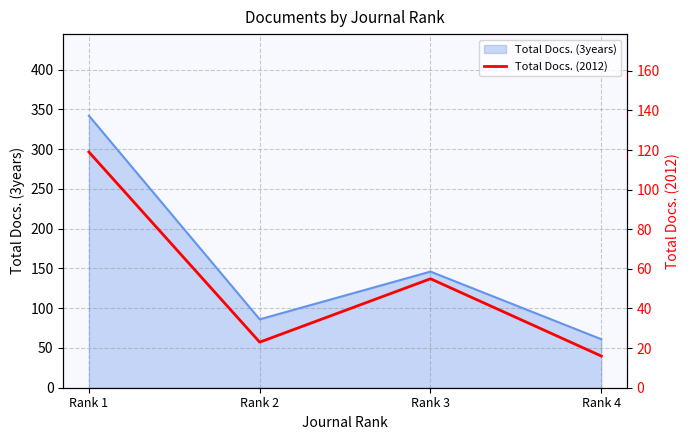

The chart shows a value of 43 at Rank 1. True or false?

False